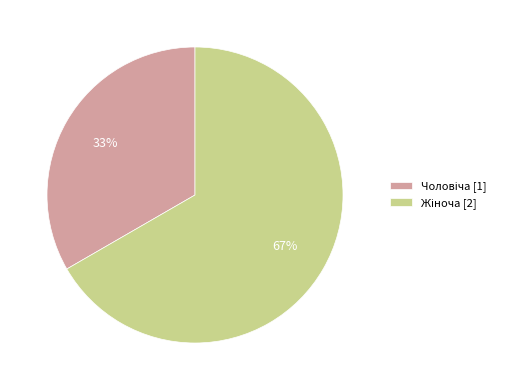

To the nearest percent, what is the average slice percentage?

50%